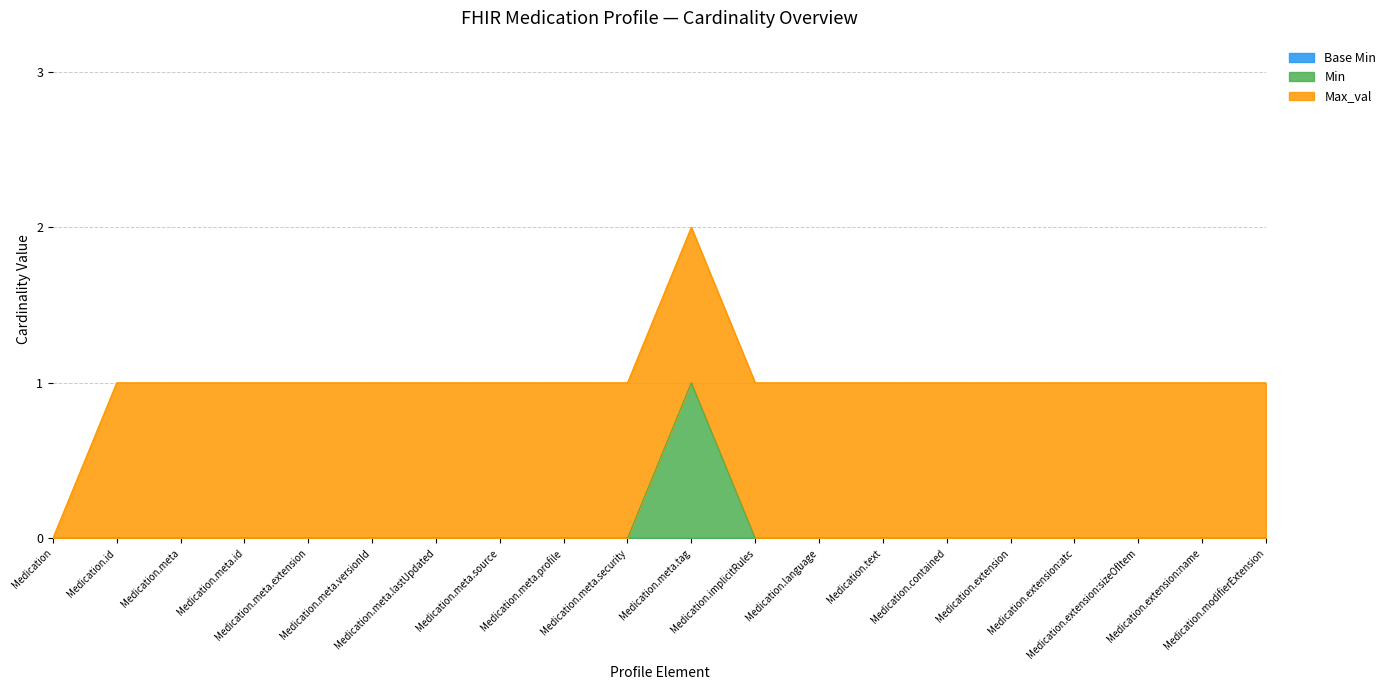

Which series changed the most between Medication.text and Medication.extension:sizeOfItem?

Base Min